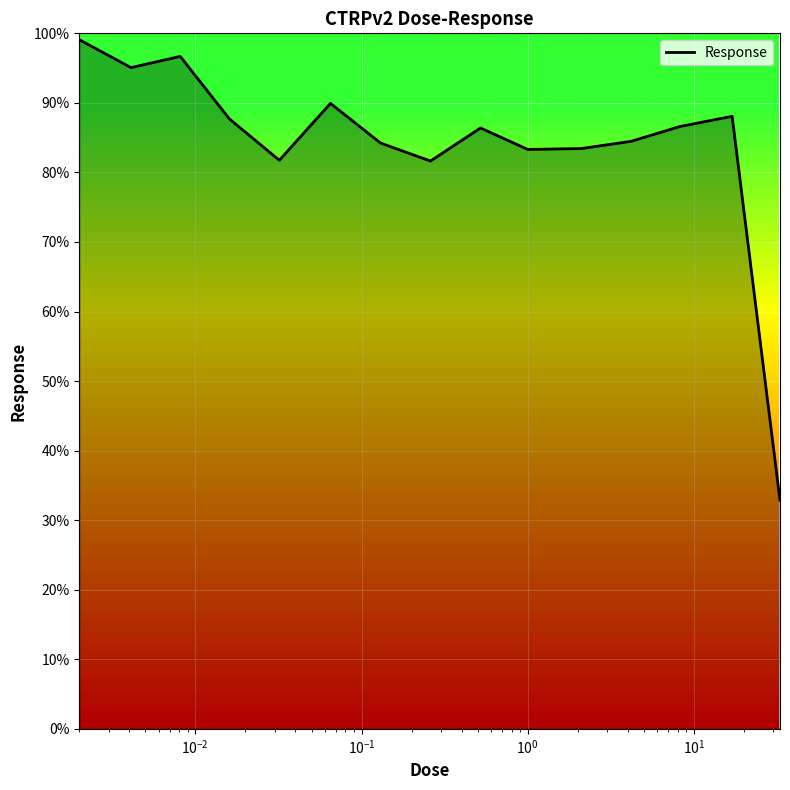

What is the minimum value shown in the chart?

32.9